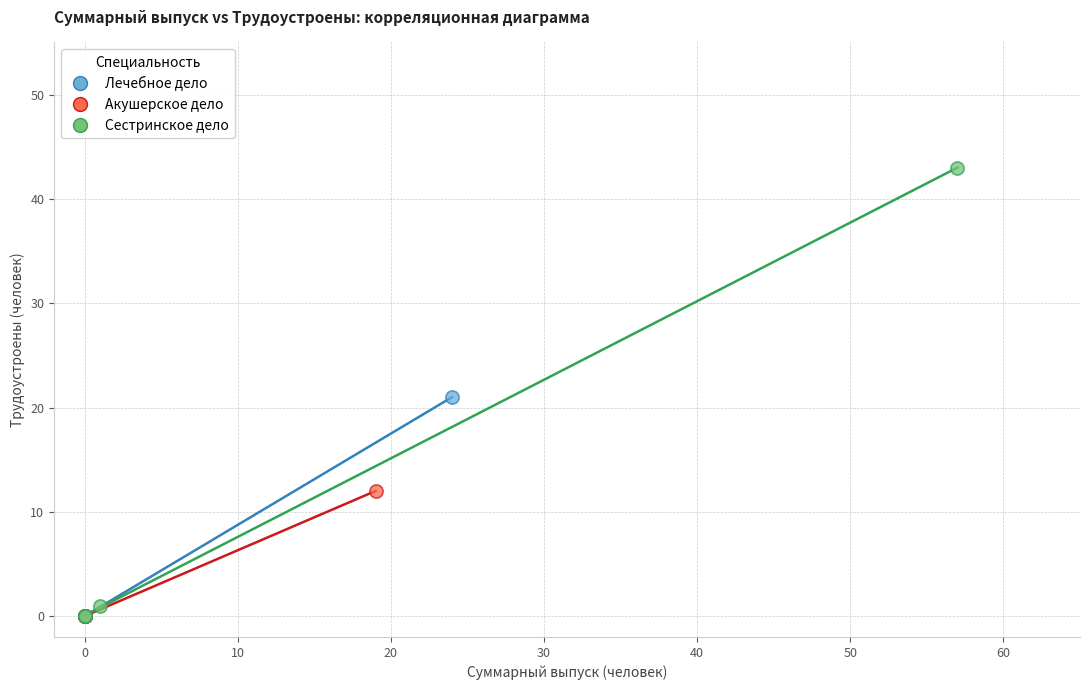

What are all the series names shown in the legend?

Лечебное дело, Акушерское дело, Сестринское дело